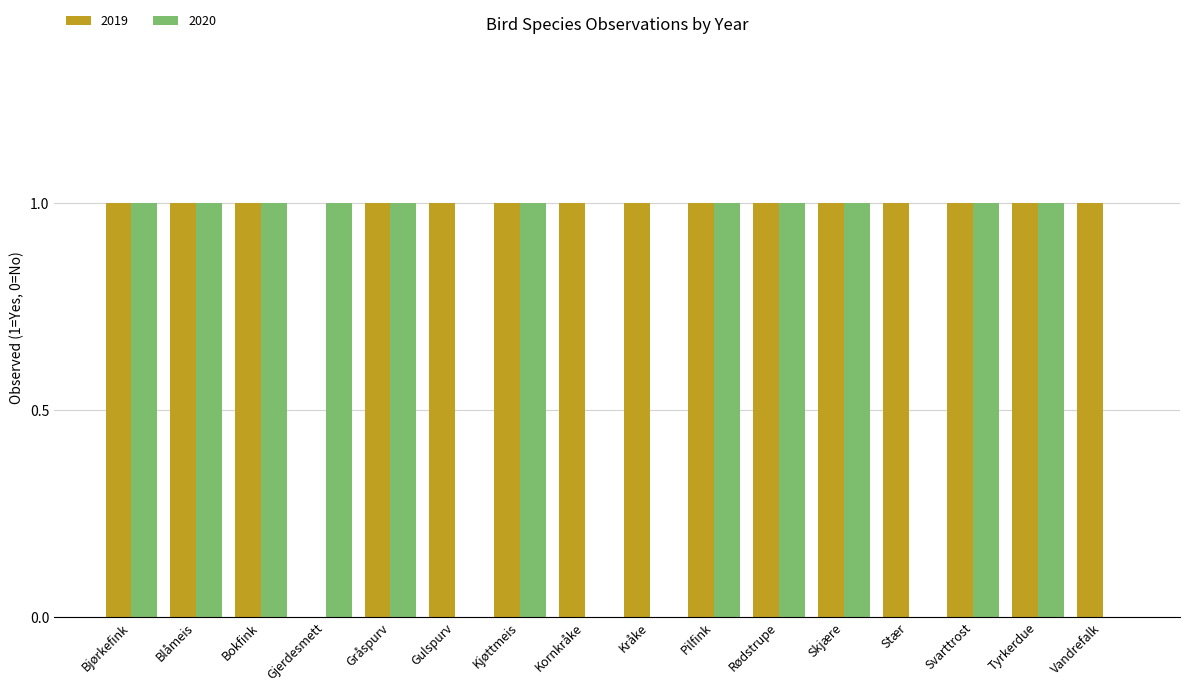

What is the spread (max minus min) of values at Gulspurv?

1